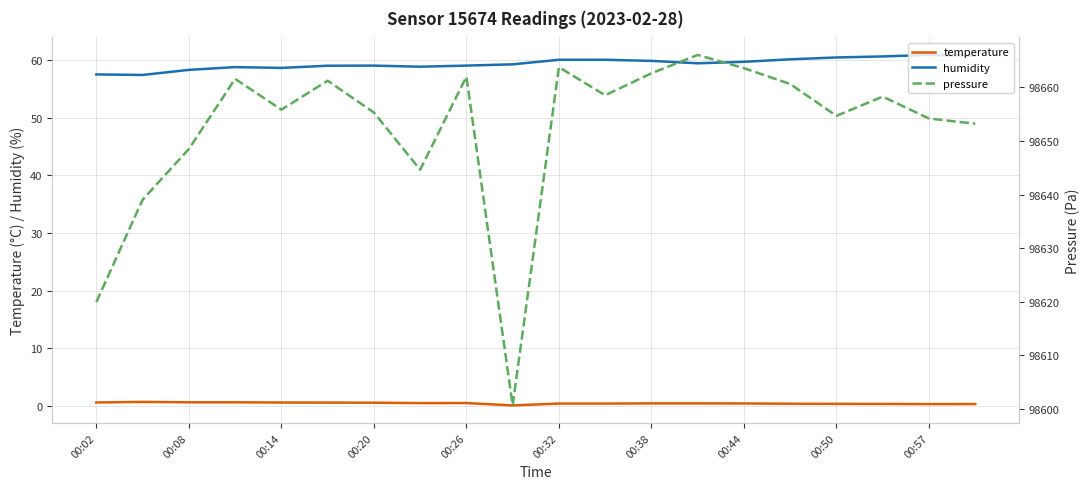

At how many categories does at least one series exceed 95187?

20